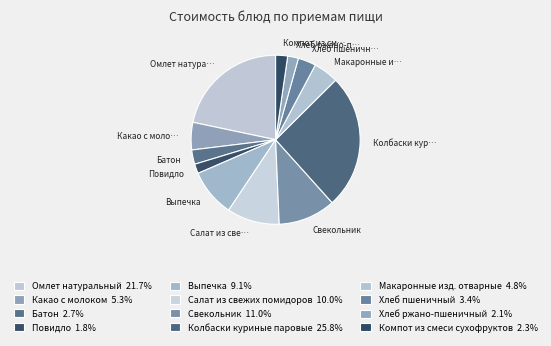

How many segments does this pie chart have?

12